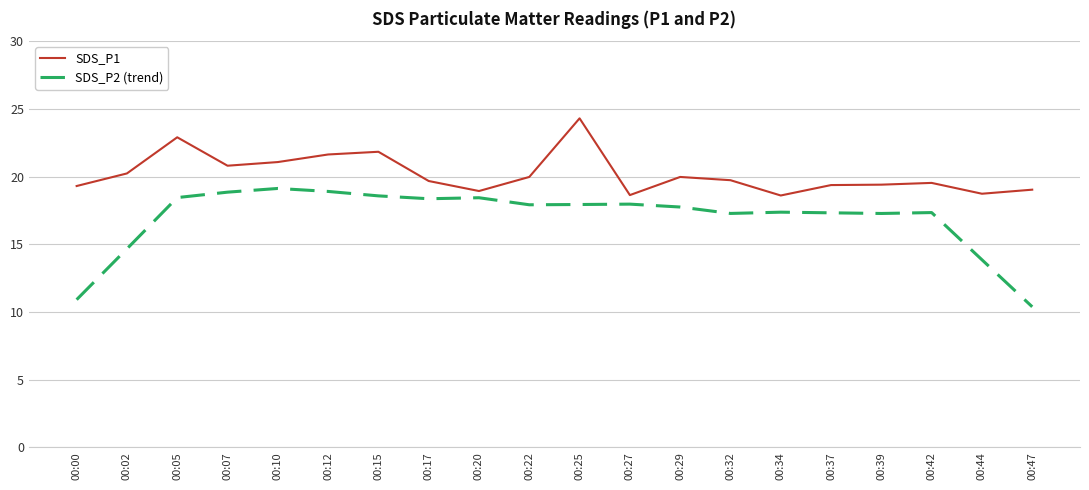

Rank the series at 00:22 from highest to lowest value.

SDS_P1, SDS_P2 (trend)